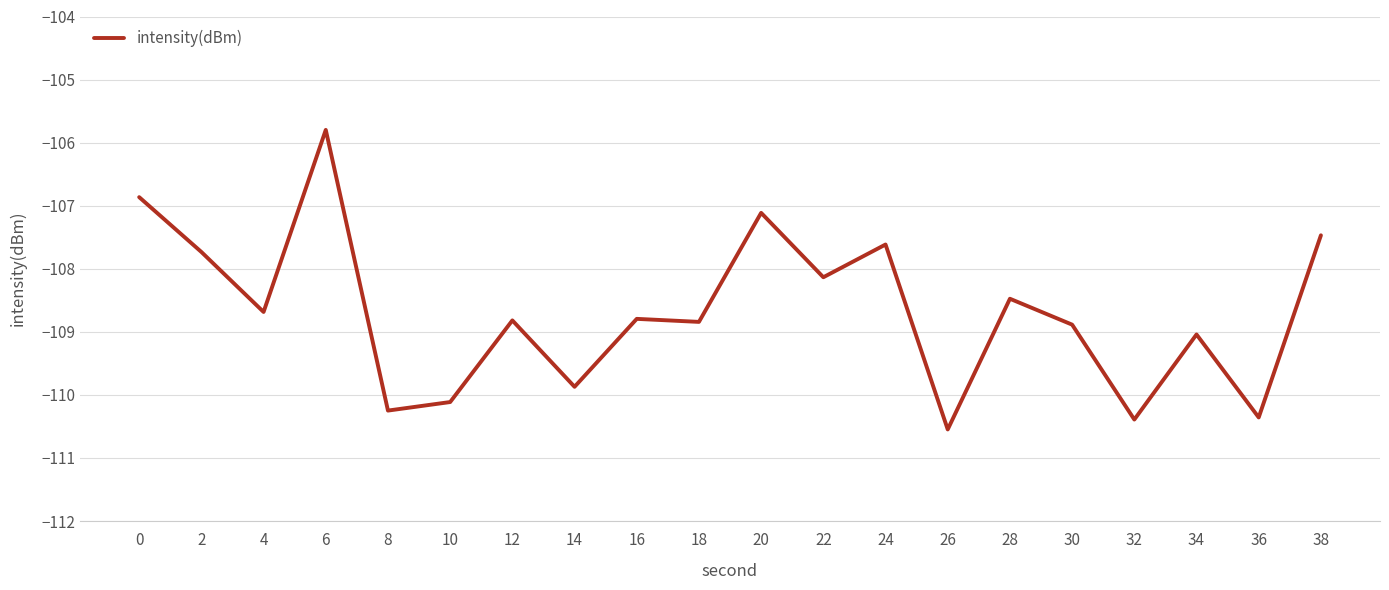

What is the change in value from 4 to 28?

+0.2